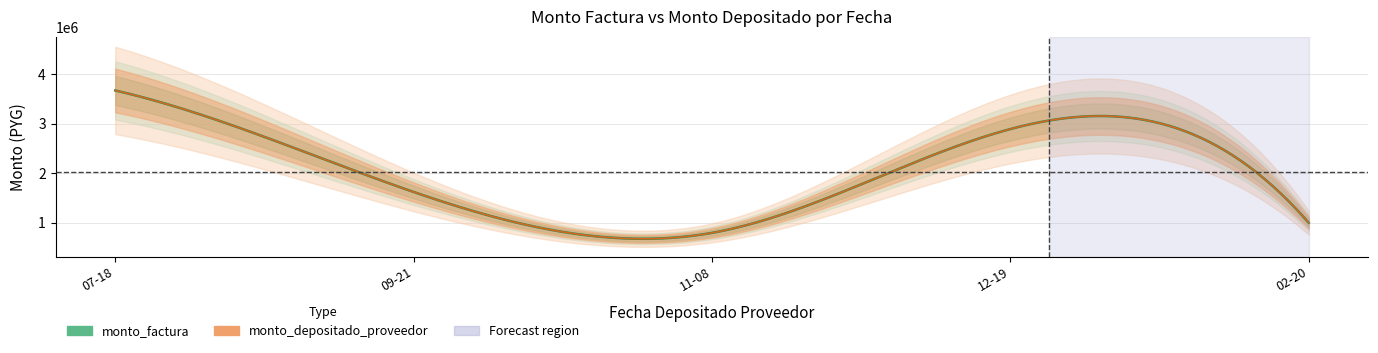

The value of monto_depositado_proveedor at 2017-09-21 is 539449. True or false?

False